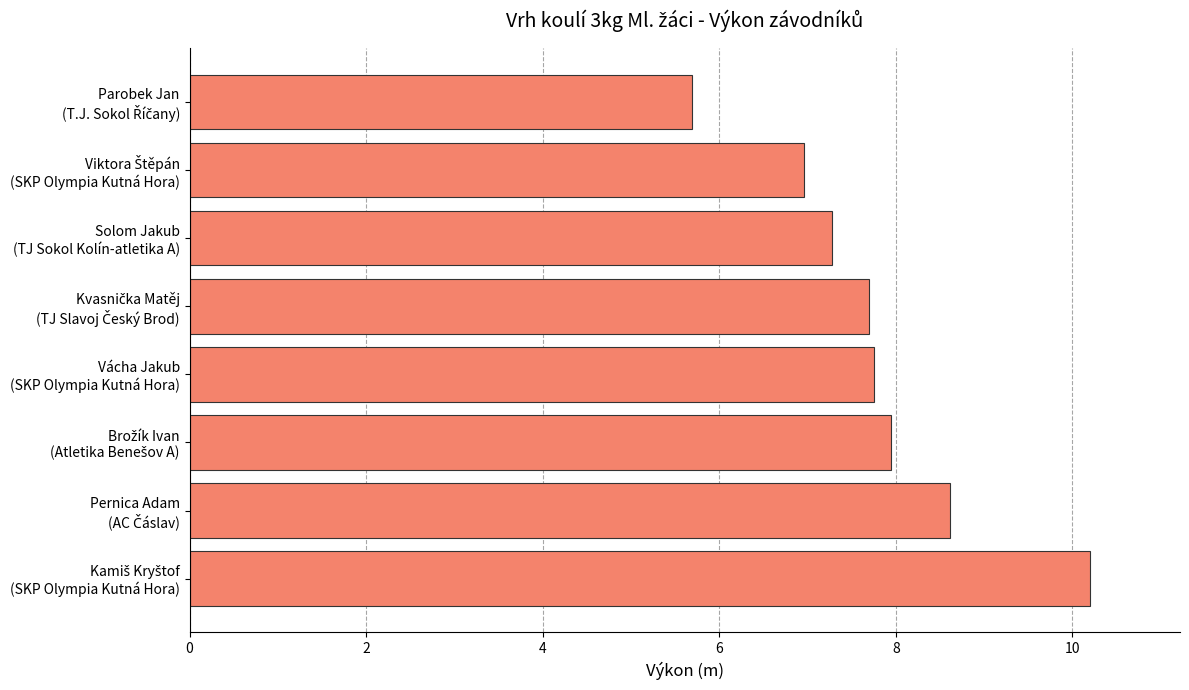

What is the maximum value shown in the chart?

10.2